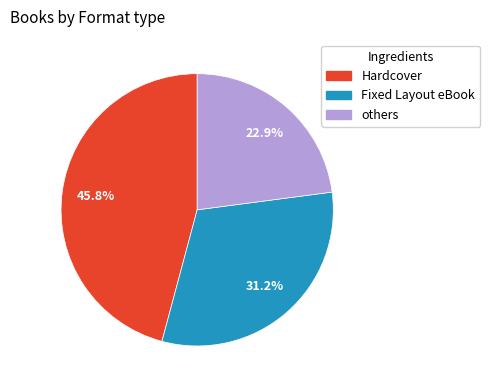

Between Fixed Layout eBook and others, which is larger?

Fixed Layout eBook